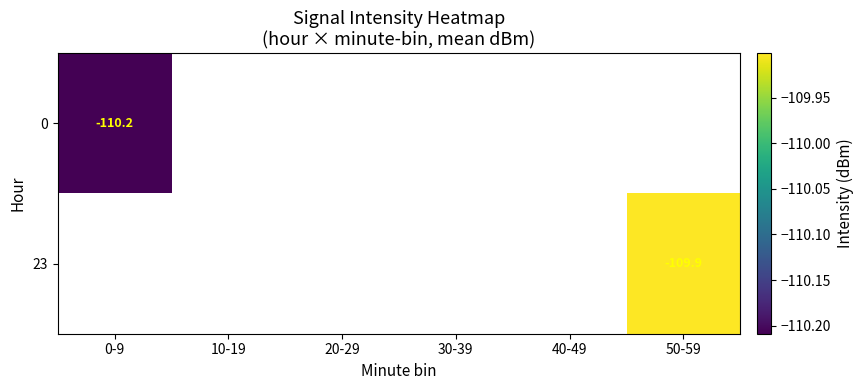

Between 40-49 and 50-59, which is larger?

50-59